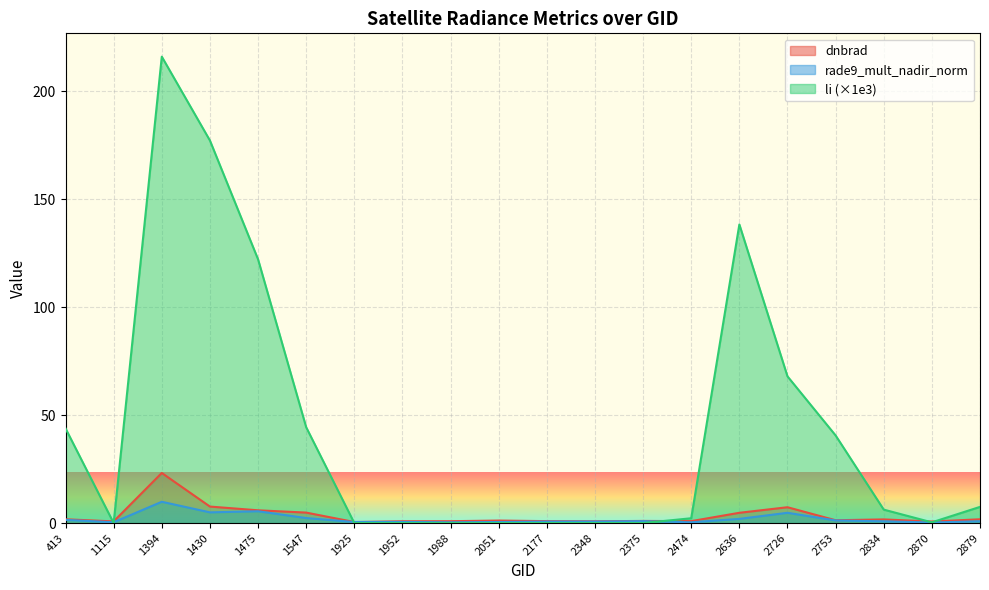

Reading left to right, list all the values displayed in this chart.

dnbrad: 1.8	0.8	23.2	7.6	5.9	4.8	0.5	0.8	0.9	1.2	0.9	0.8	1.0	0.9	4.8	7.3	1.3	1.7	0.7	1.8
rade9_mult_nadir_norm: 1.5	0.4	9.9	5.0	5.5	2.3	0.5	0.5	0.4	0.5	0.7	0.7	0.9	0.4	1.9	4.8	1.2	0.8	0.3	0.8
li: 43.9	0.0	216.1	177.2	122.2	44.4	0.0	0.0	0.0	0.0	0.0	0.0	0.0	2.2	138.3	68.0	40.6	6.2	0.3	7.5